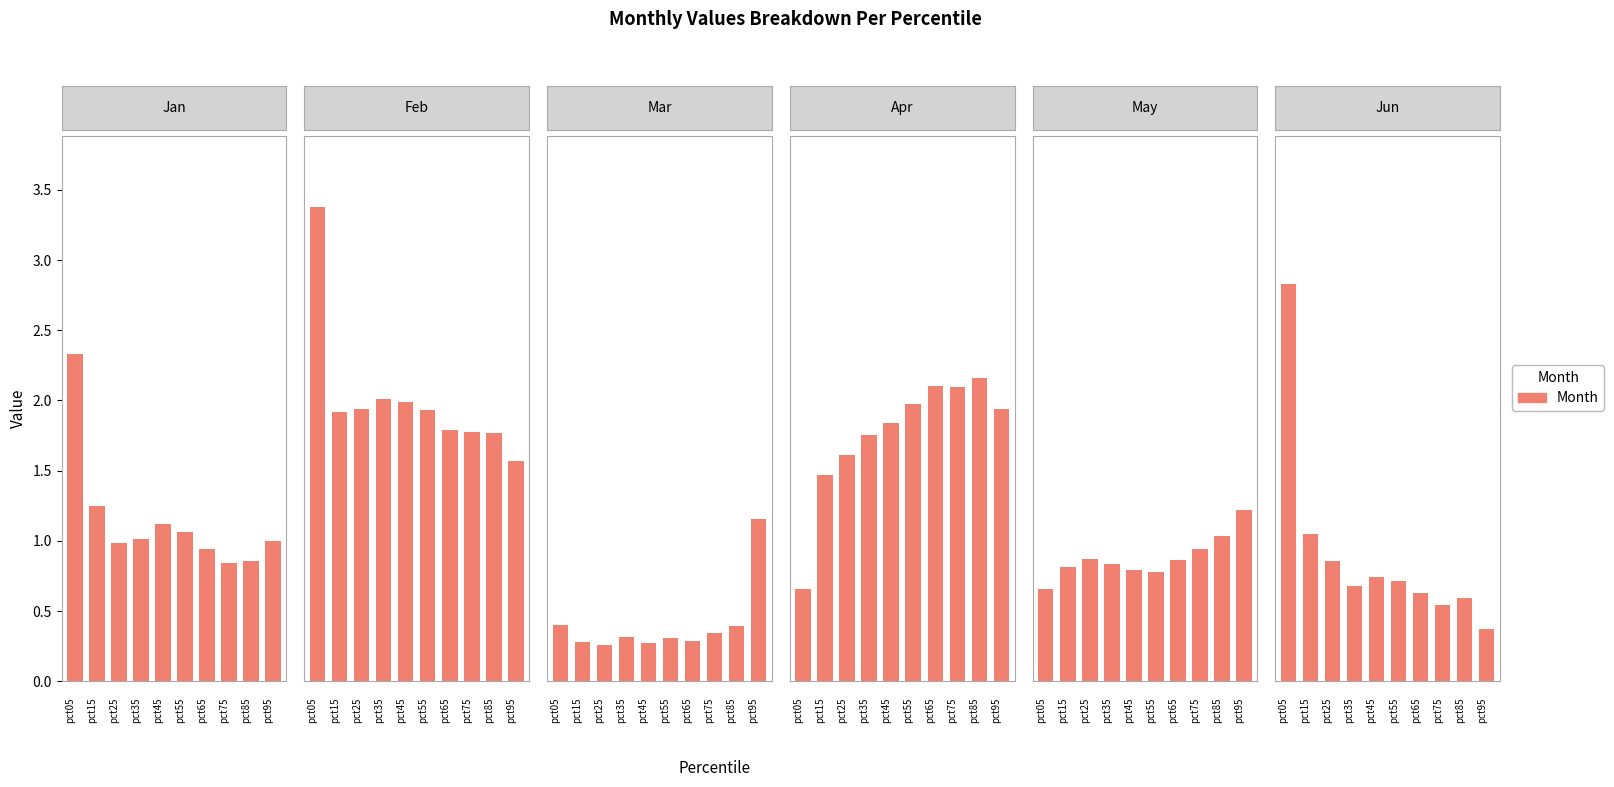

Which series has the largest range (max minus min)?

Jun